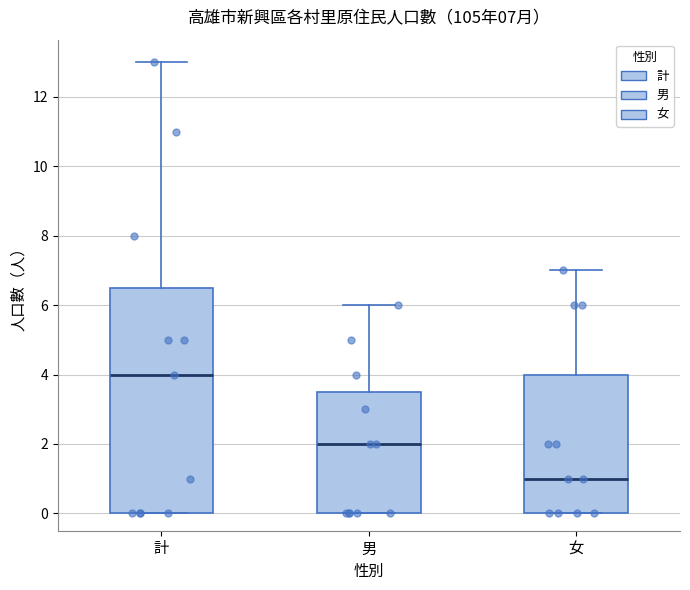

Comparing the boxes themselves (not the whiskers), which one is the tallest?

計